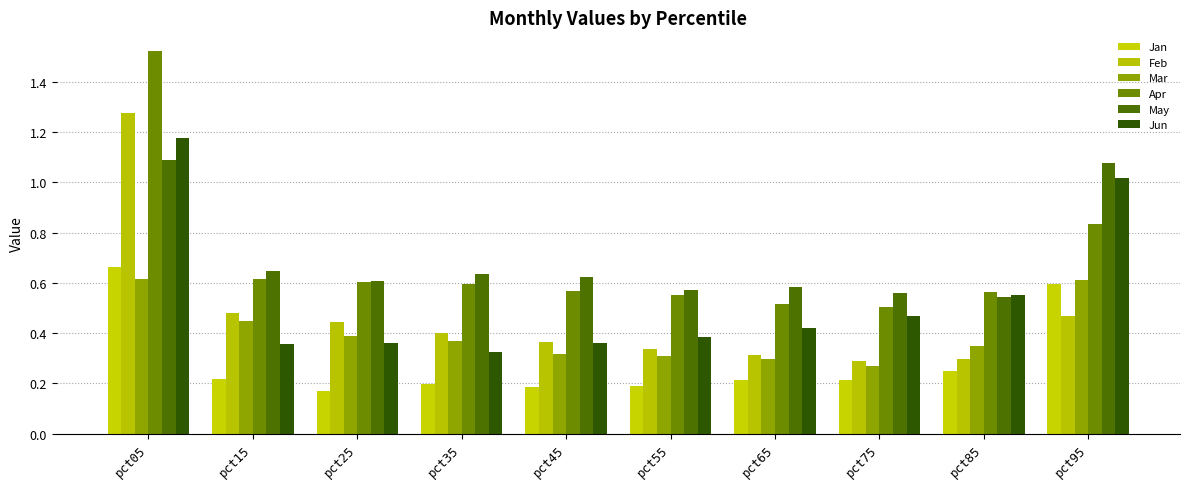

What is the total value across all series at pct25?

2.6